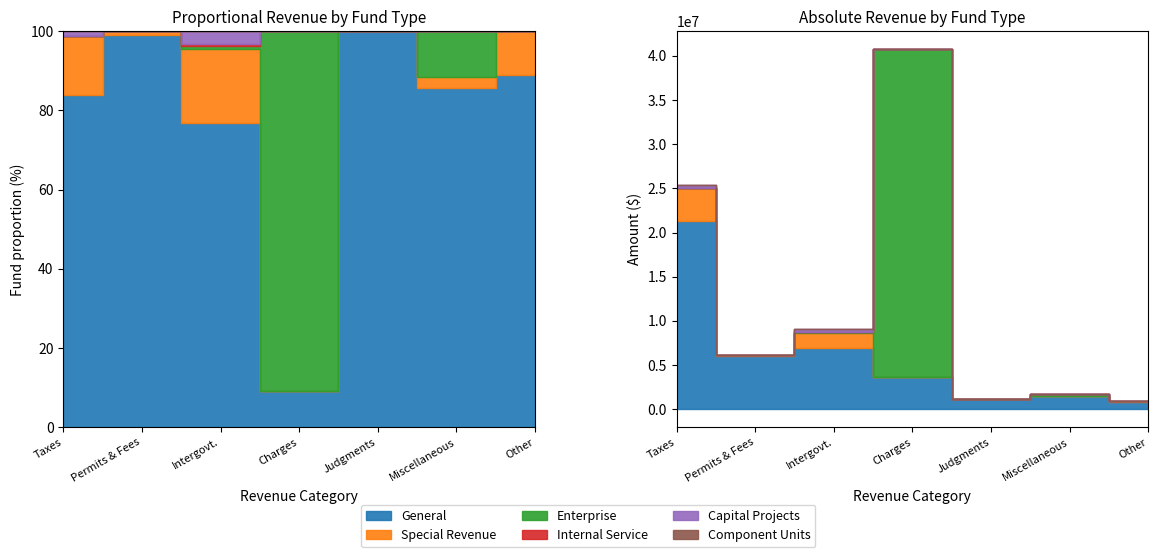

Which series ends up on top after the final intersection of Special Revenue and Enterprise?

Special Revenue